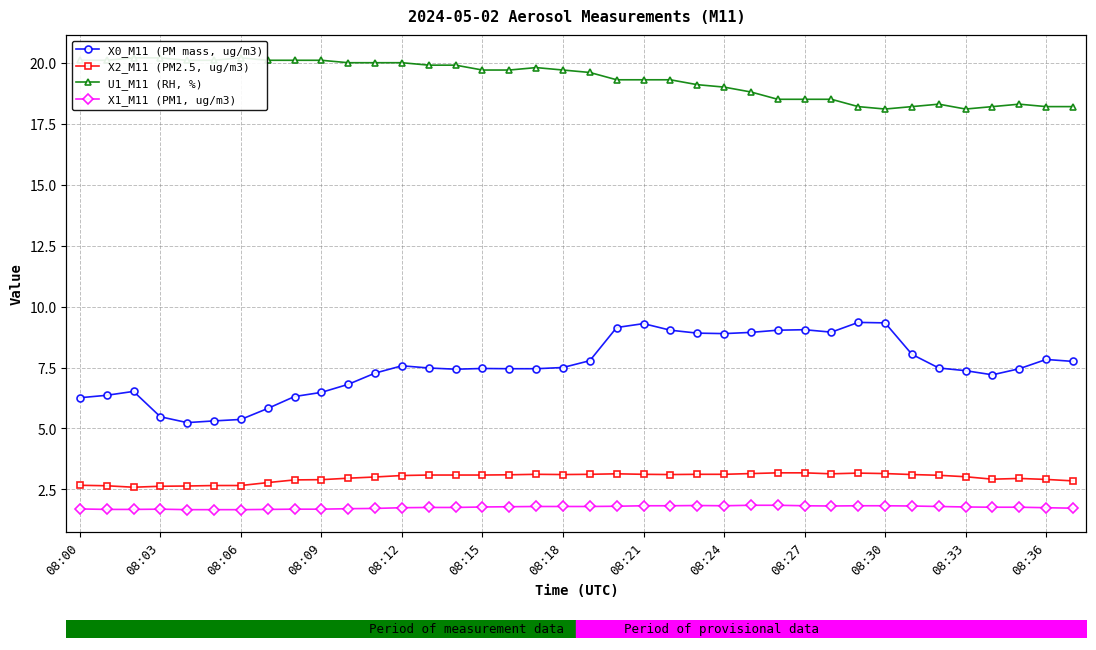

List the series in order of their peak value, lowest first.

X1_M11 (PM1, ug/m3), X2_M11 (PM2.5, ug/m3), X0_M11 (PM mass, ug/m3), U1_M11 (RH, %)